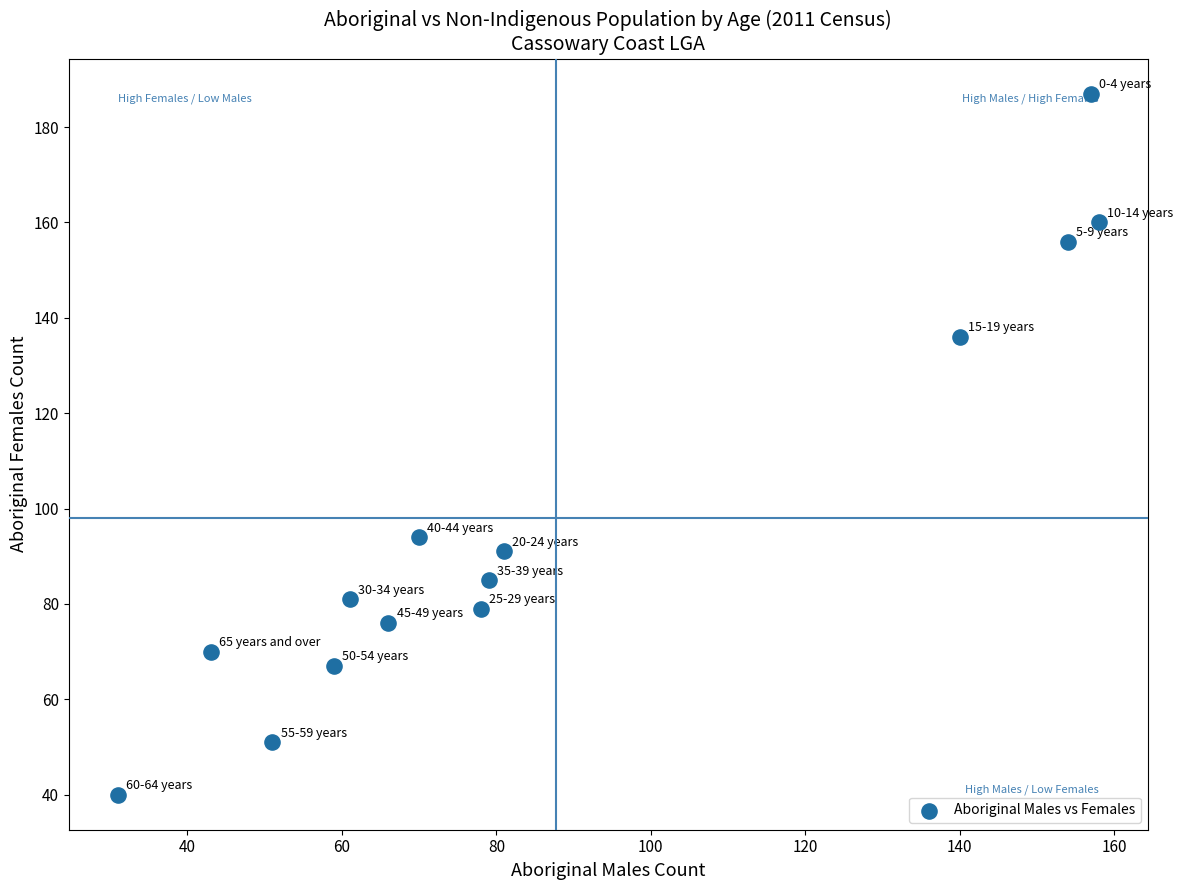

What Y value in the scatter plot is closest to 113?

94